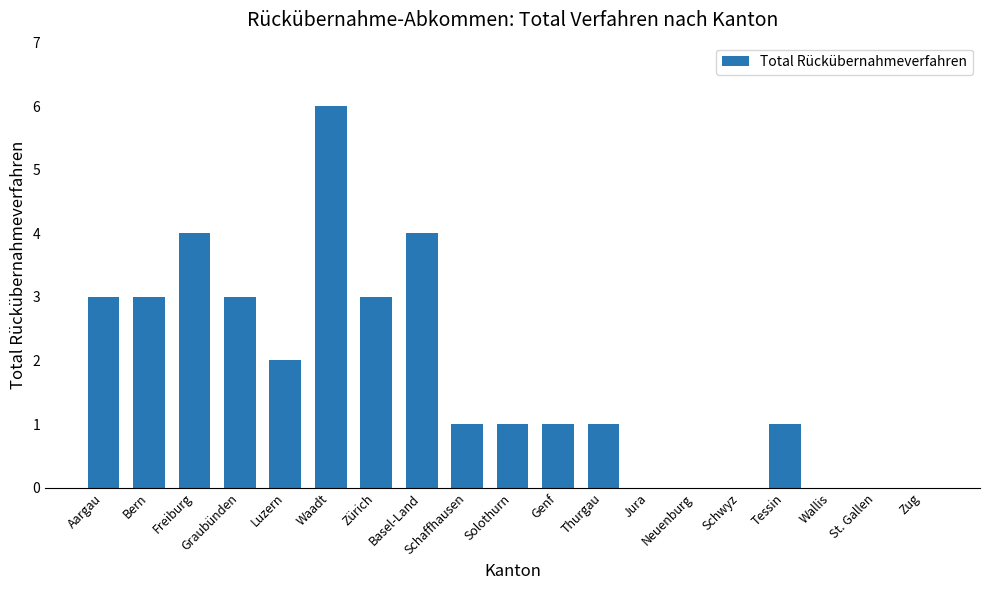

What is the difference between the values at Schwyz and Bern?

3